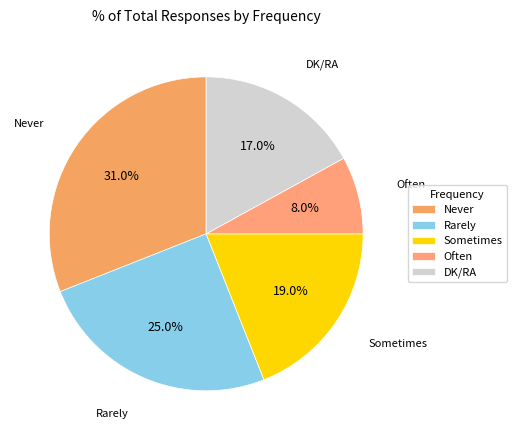

True or false: Rarely accounts for 18% of the total.

False